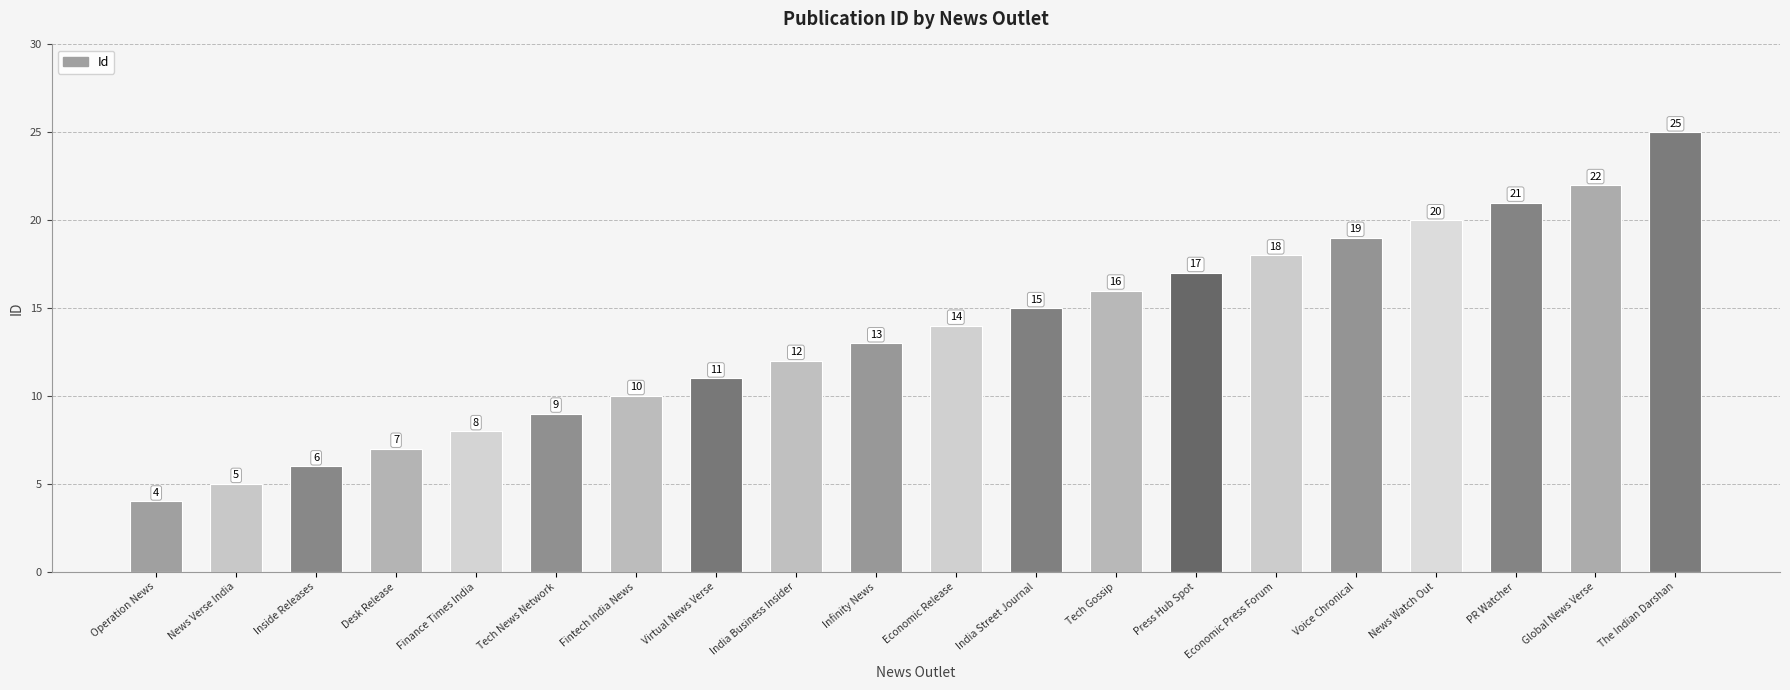

Read the value at Desk Release.

7